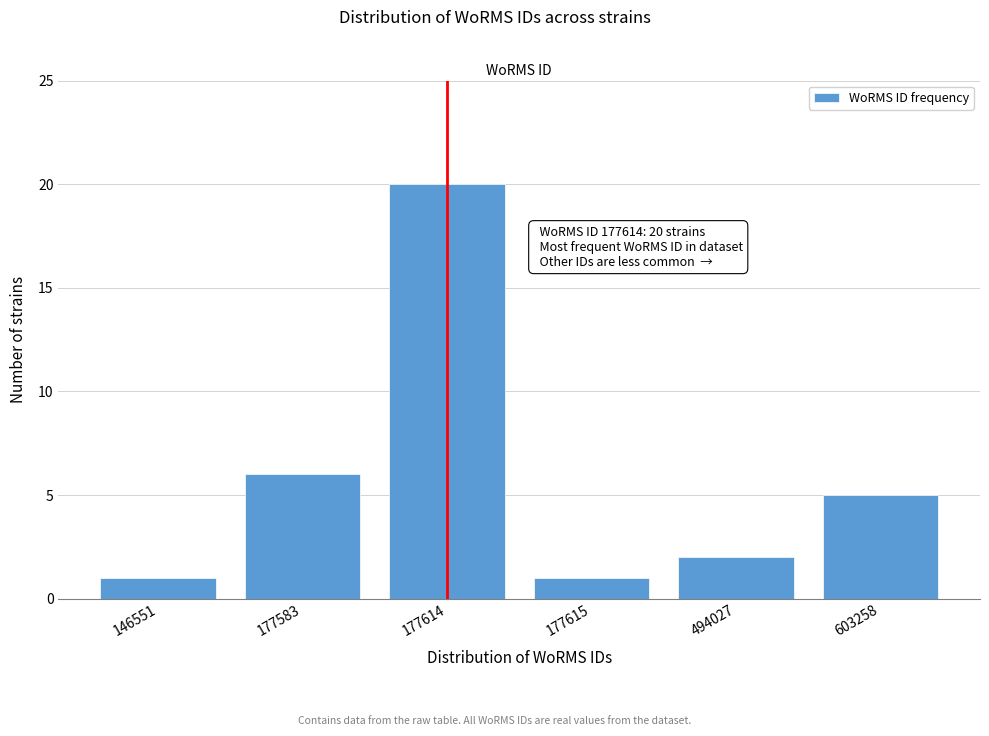

Reading right to left, extract all data points from this chart.

603258=5	494027=2	177615=1	177614=20	177583=6	146551=1